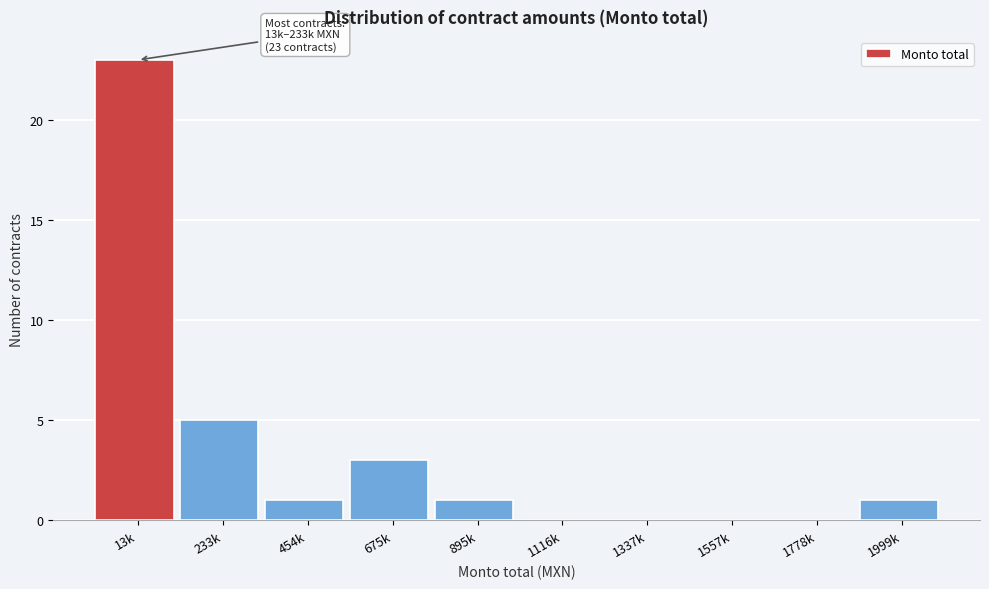

Reading left to right, what are all the values shown in this chart?

13k=23	233k=5	454k=1	675k=3	895k=1	1116k=0	1337k=0	1557k=0	1778k=0	1999k=1